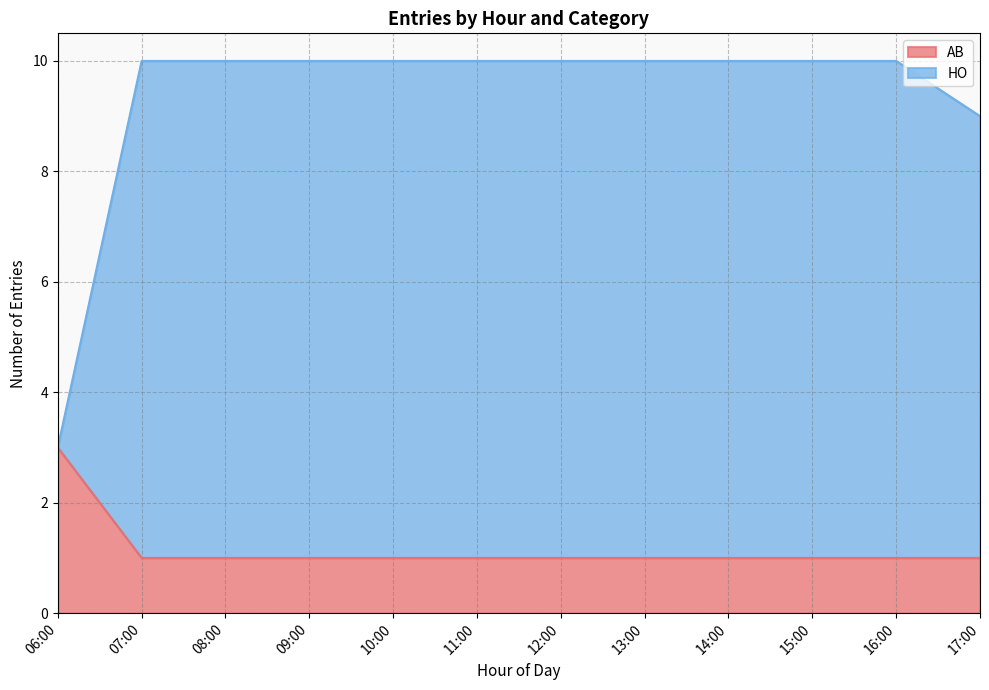

Rank the series at 11:00 from highest to lowest value.

HO, AB